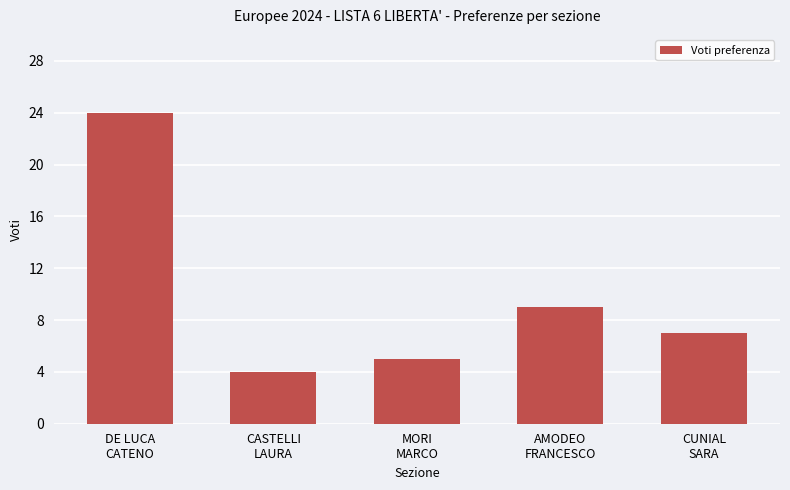

What is the label of the 2nd bar from the left?

CASTELLI
LAURA